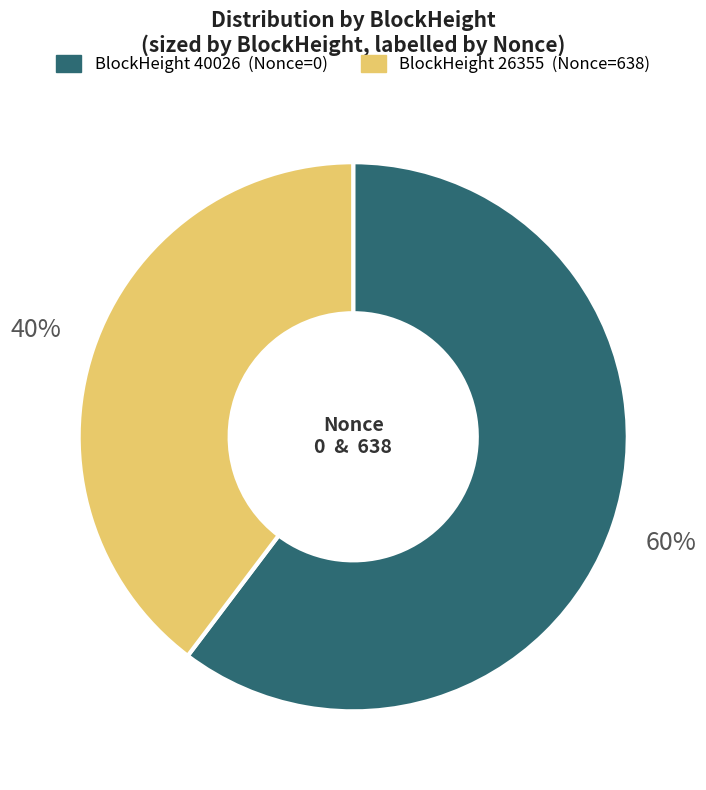

To the nearest percent, what is the average slice percentage?

50%